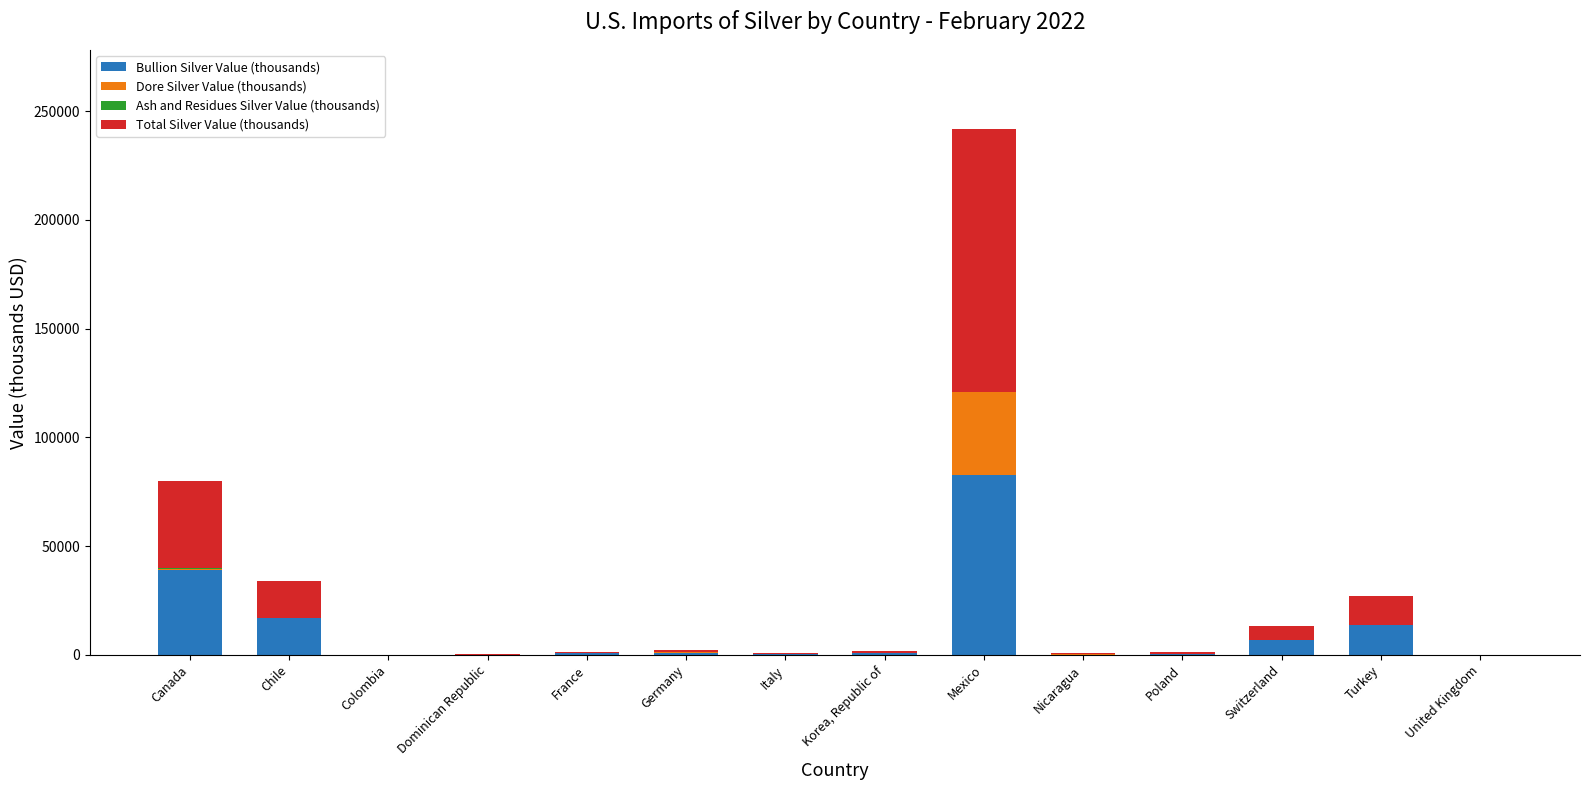

At which category is the sum across all series the highest?

Mexico